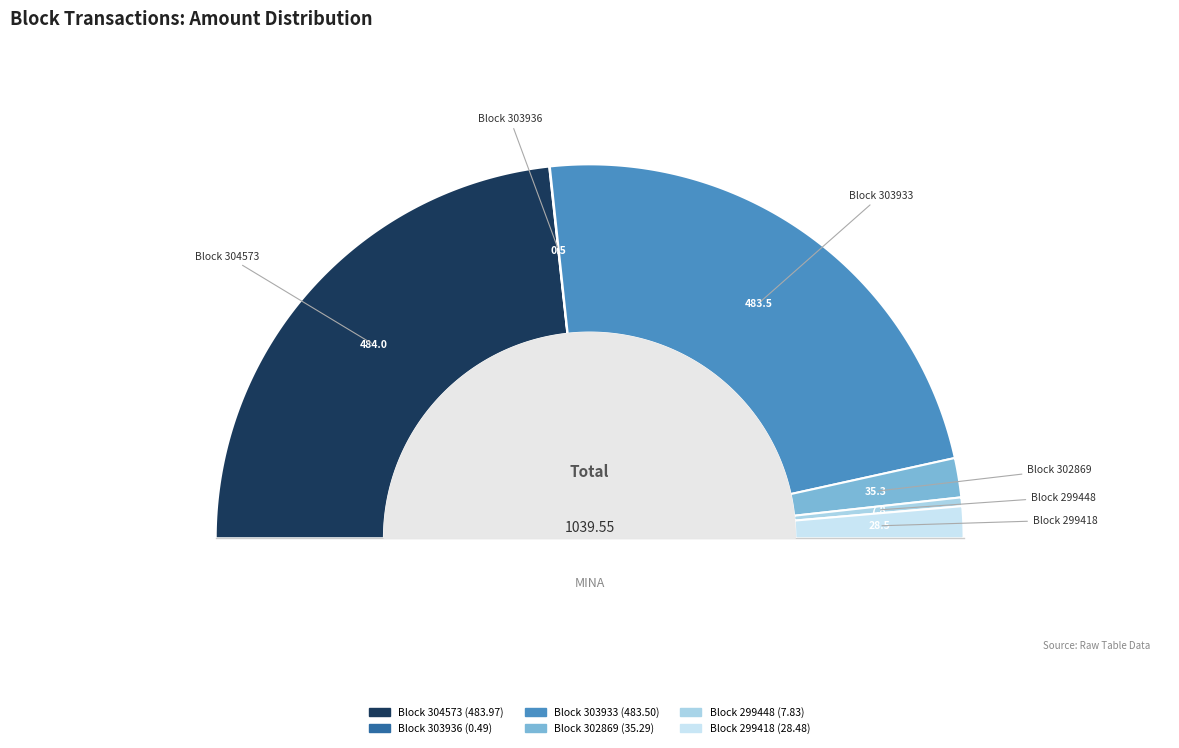

Is there any slice that represents more than half of the pie?

No